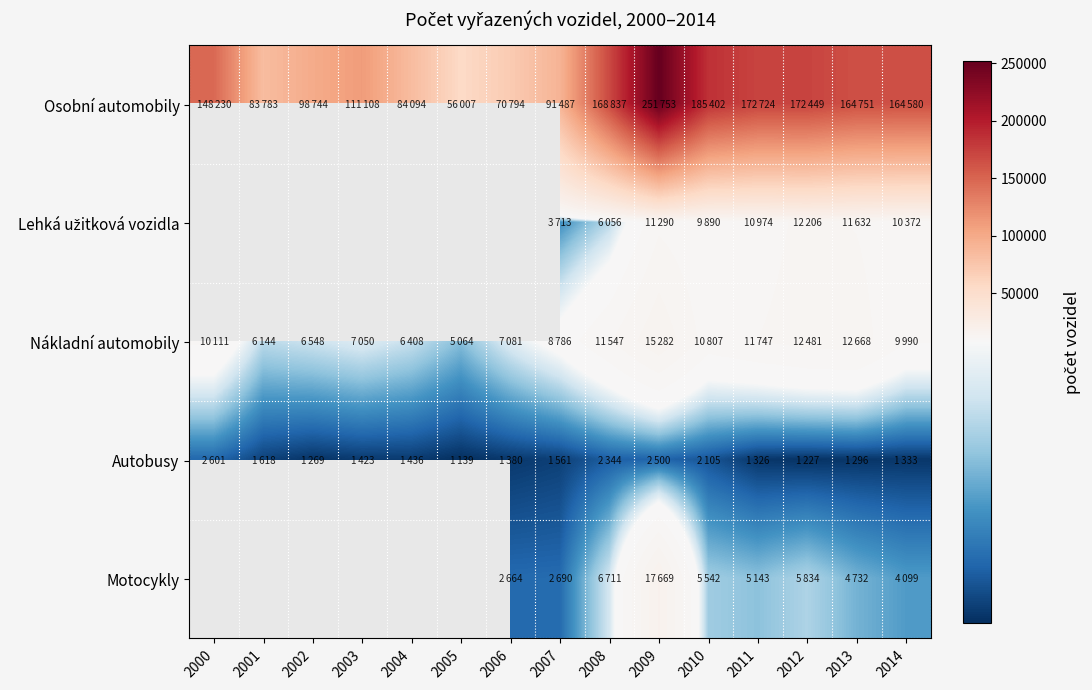

At which category is the sum across all series the highest?

2009